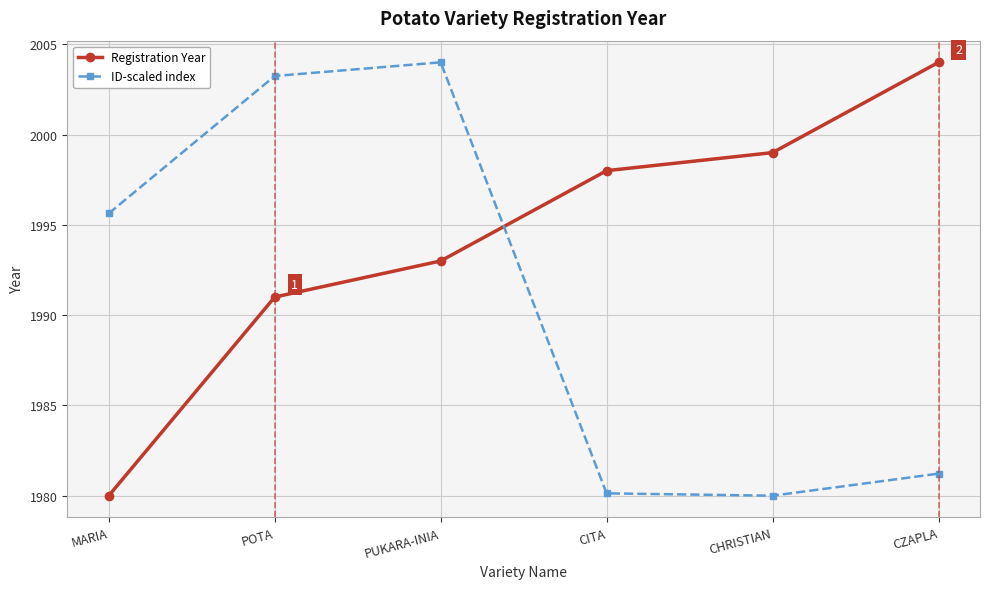

At how many categories does at least one series exceed 1988?

6